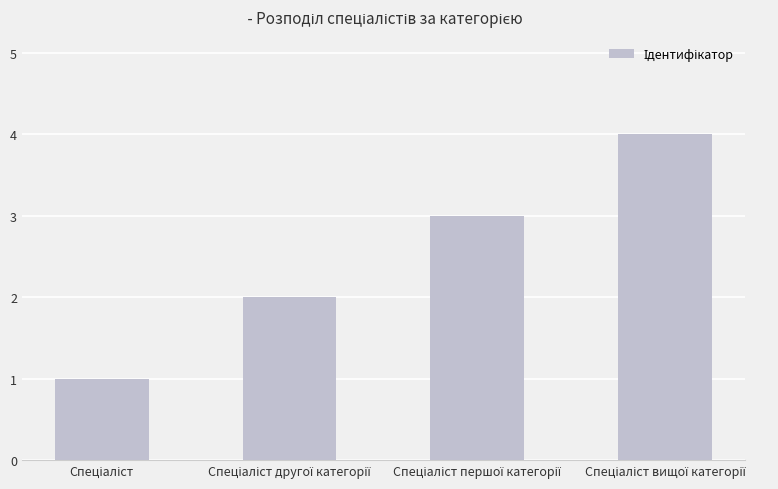

What is the sum of all values?

10